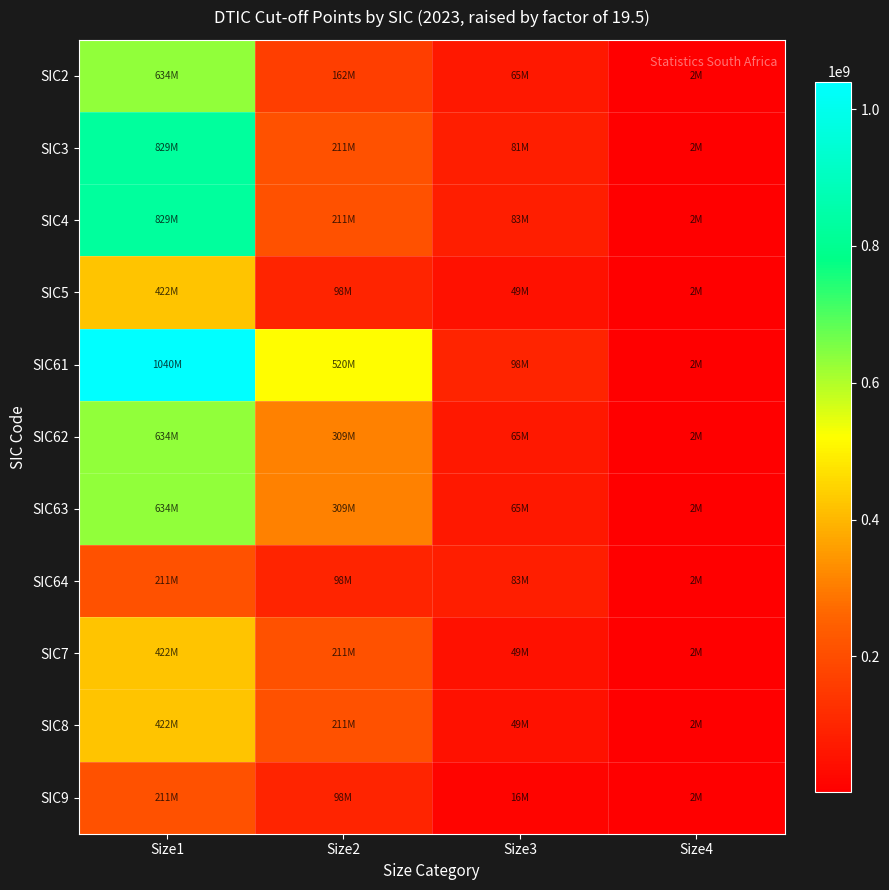

Between Size2 and Size3, which series saw the biggest shift?

SIC61